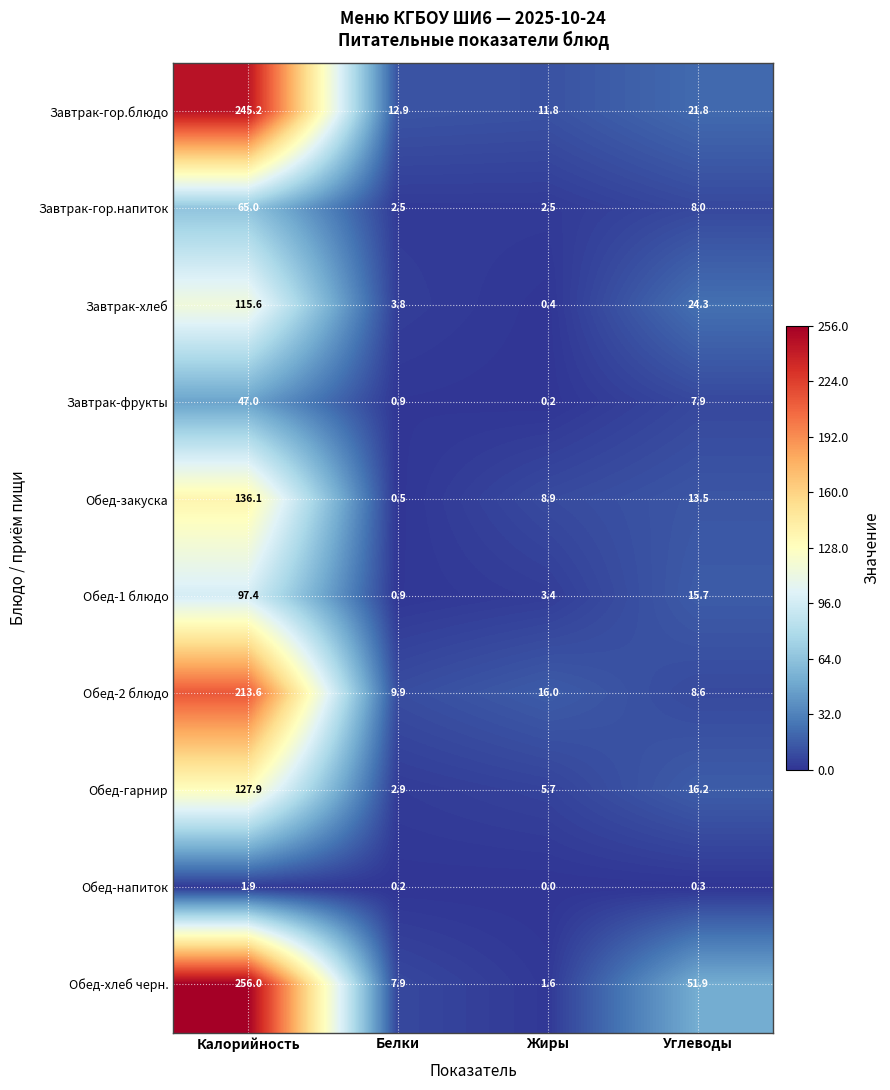

What is the sum of all Обед-гарнир values?

152.7